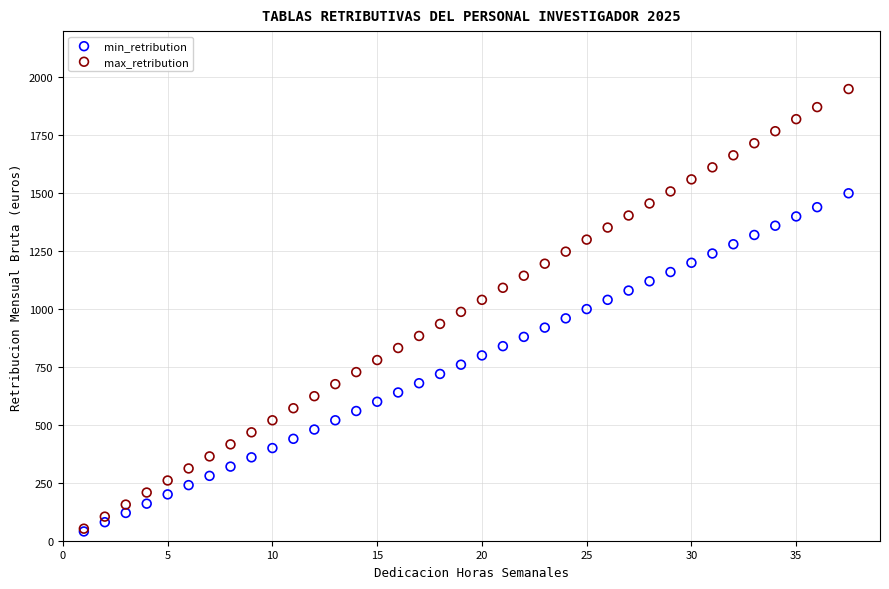

Which series reaches the maximum Y coordinate?

max_retribution